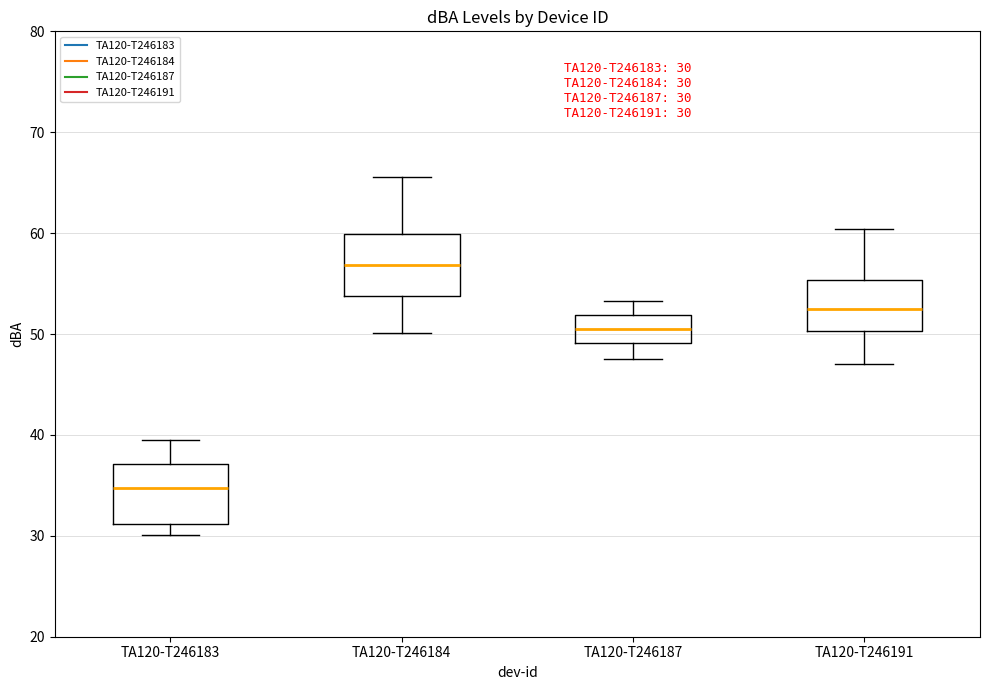

Which box has the lowest median line?

TA120-T246183